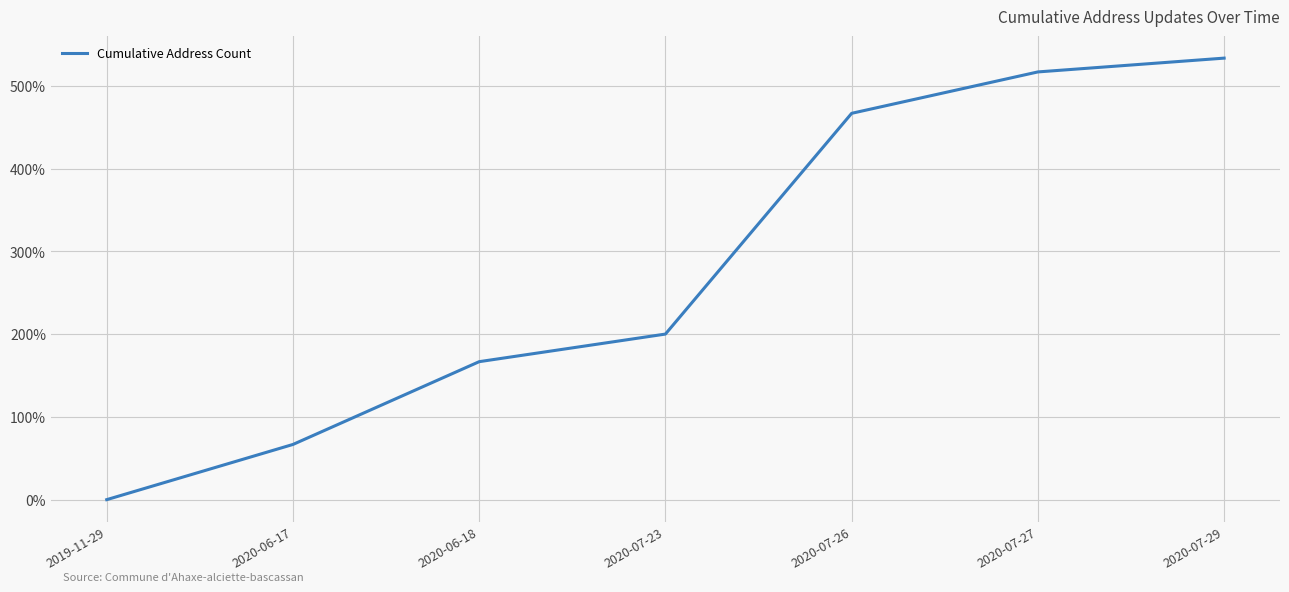

What value does the data have at 2020-06-18?

166.7